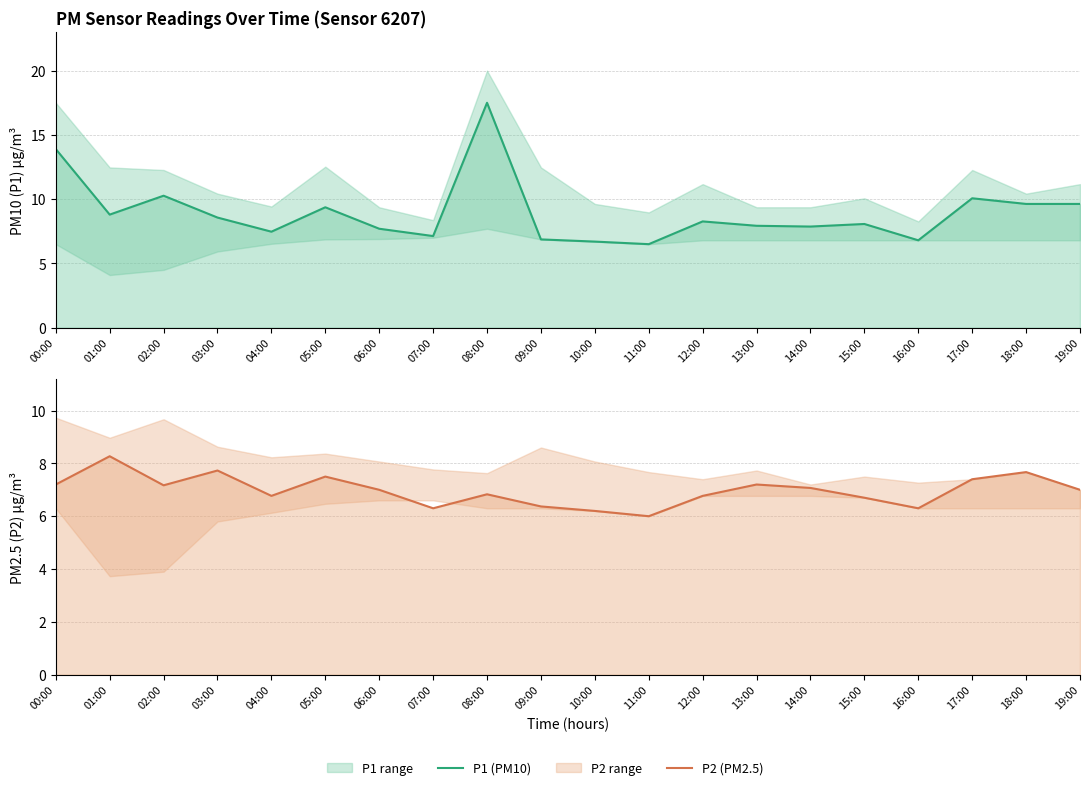

What is the sum of the P2 (PM2.5) values at 00:00 and 14:00?

14.3